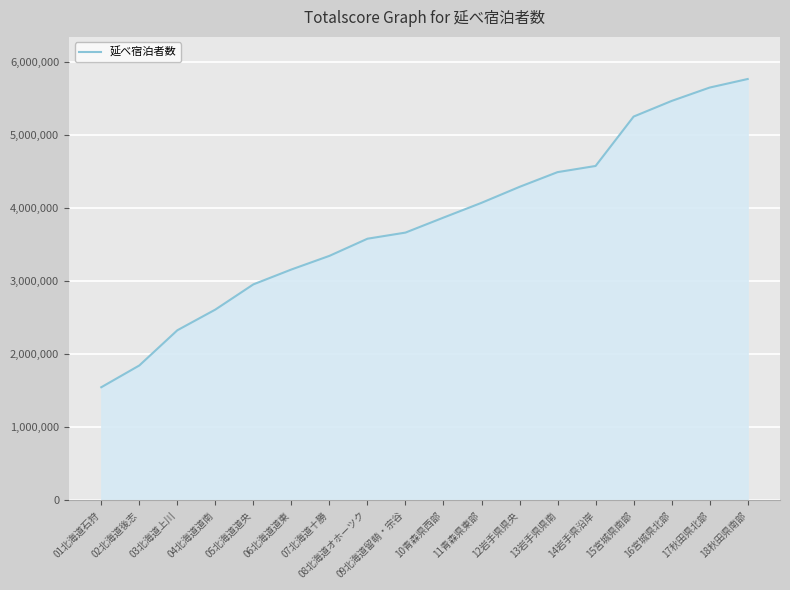

Read the value at 06北海道道東, to the nearest 10.

3159290